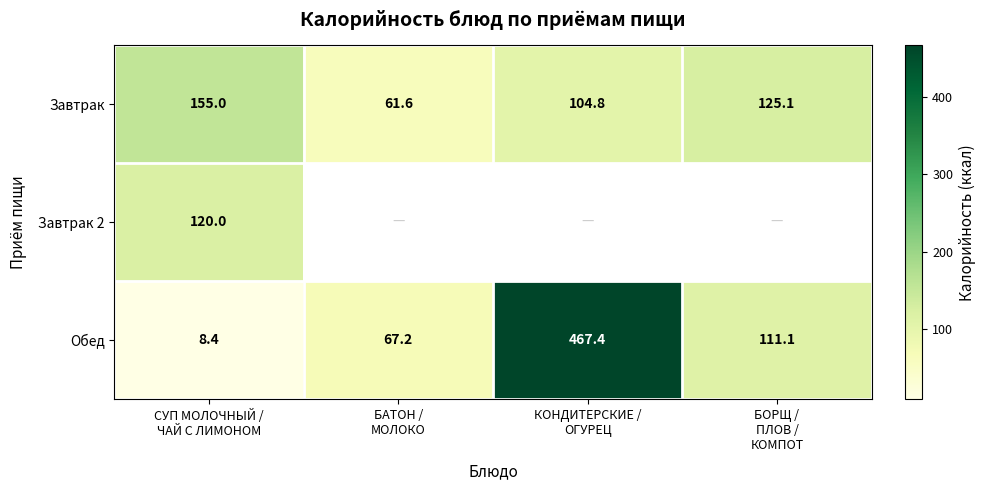

What is the highest value of the Завтрак series?

155.0